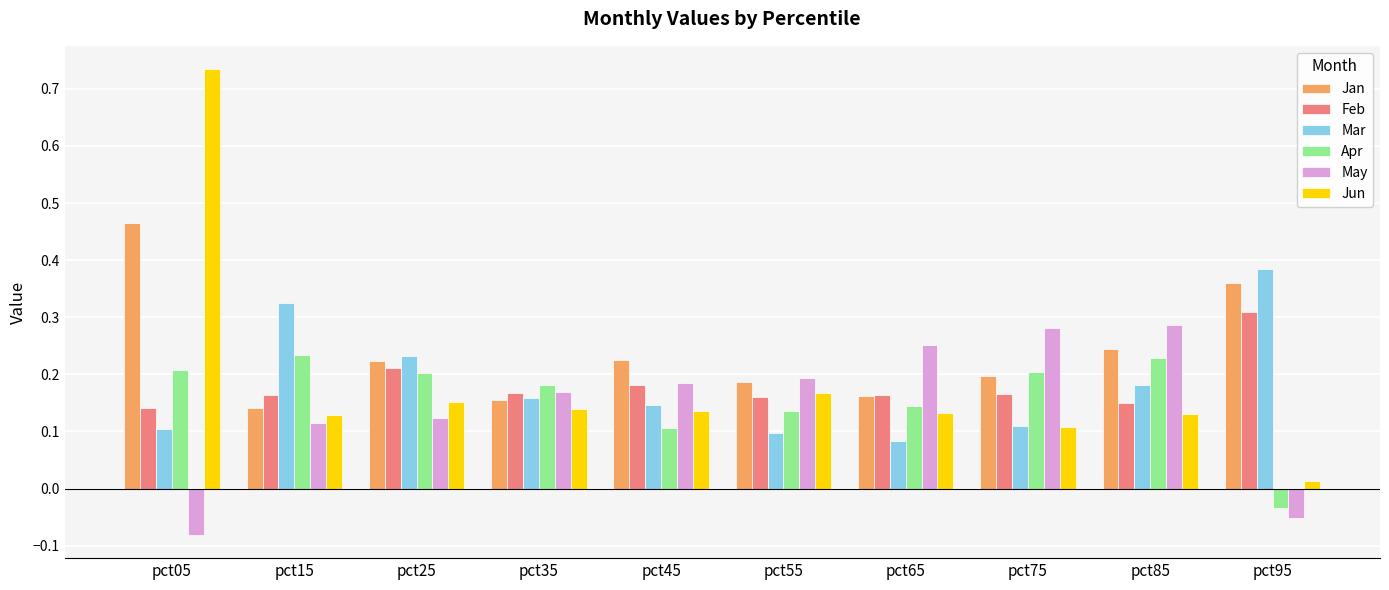

Is the value of Jun at pct05 greater than the value of Apr at pct85?

Yes